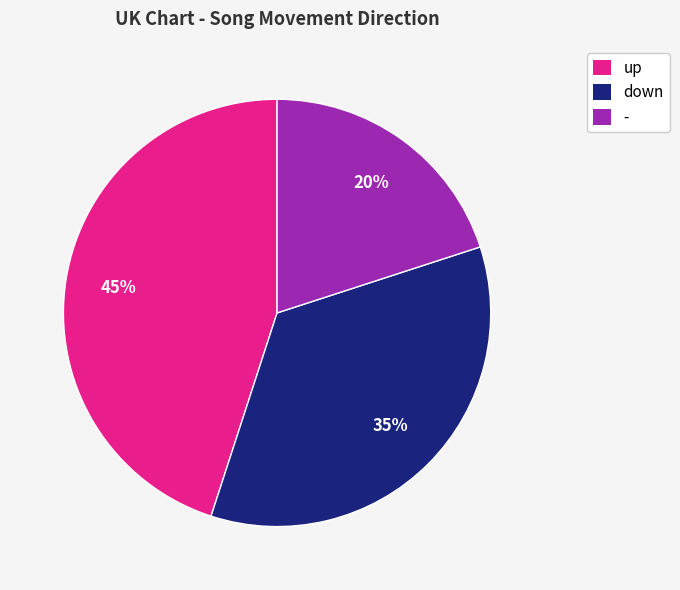

Does down account for over 50% of the chart?

No